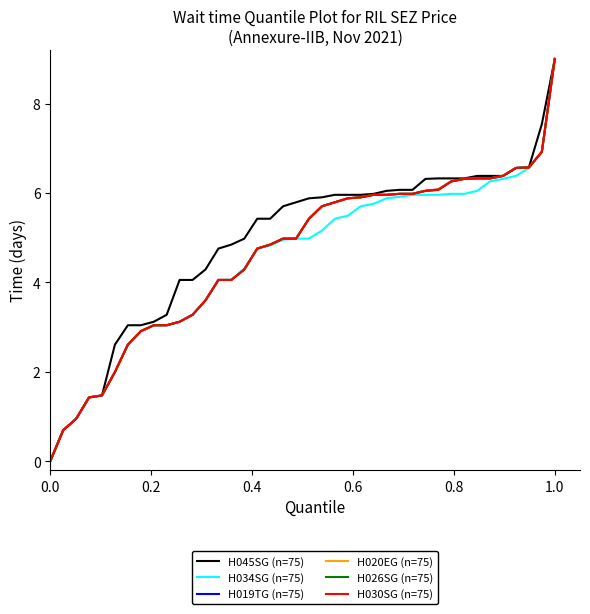

Does the chart display data point markers on the line(s)?

No